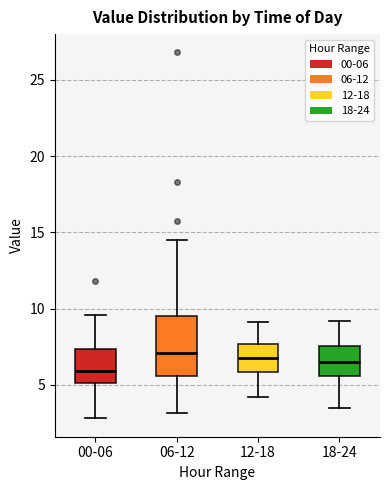

Where does the median line of the box for 00-06 sit on the y-axis? The values are not printed on the chart, so give them approximately, as read against the axis.

6.0